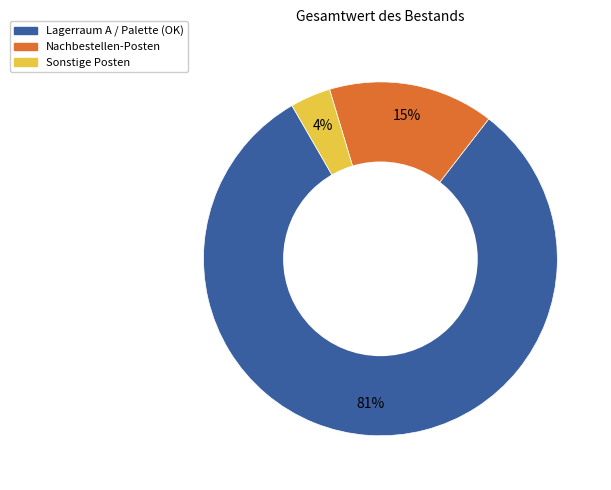

To the nearest percent, what is the average slice percentage?

33%